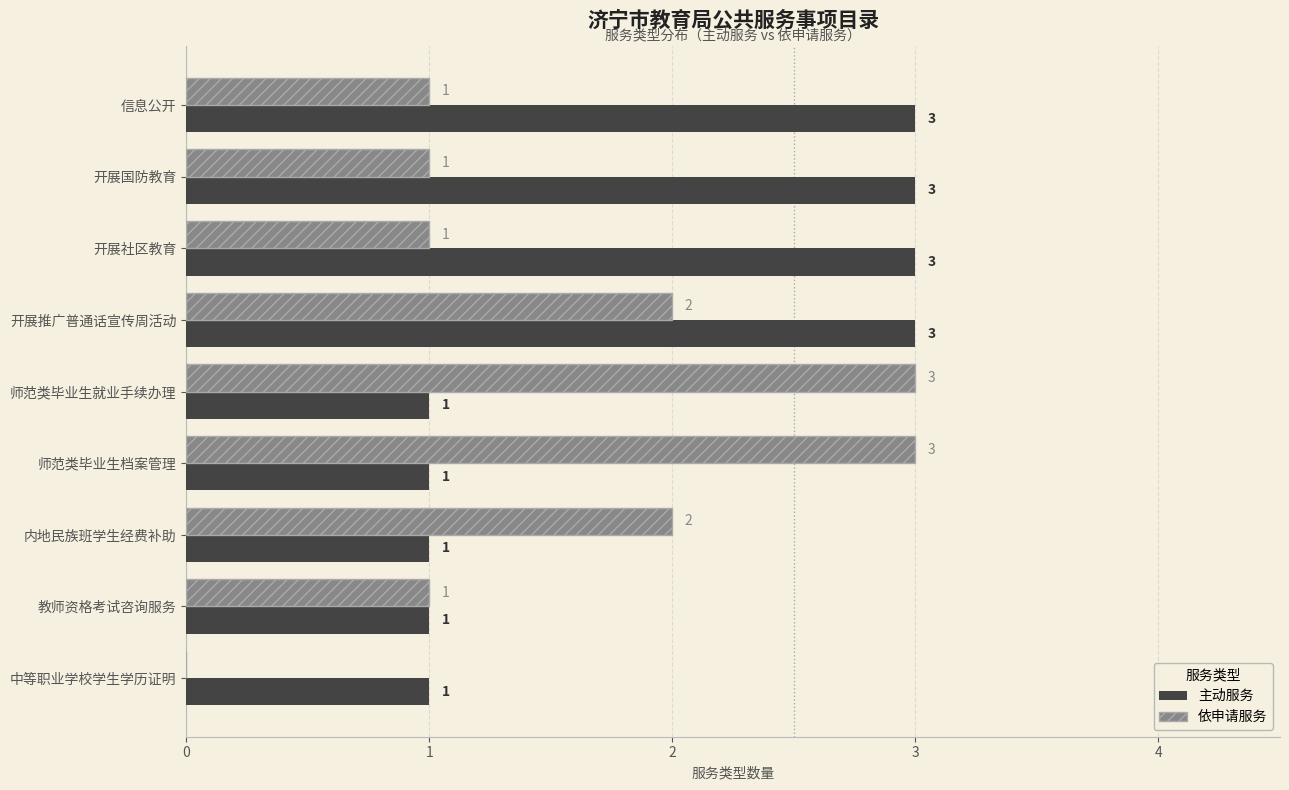

True or false: 主动服务 has a value of 1 at 开展国防教育.

False